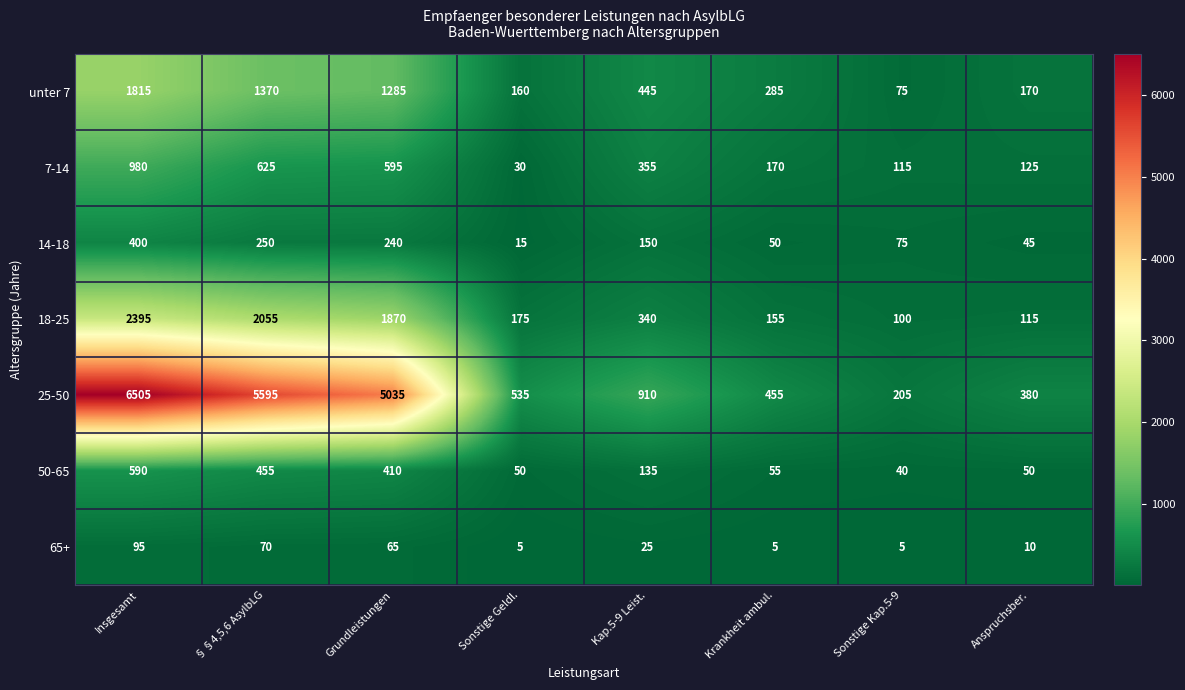

At Kap.5-9 Leist., list the series in order from smallest to largest.

65+, 50-65, 14-18, 18-25, 7-14, unter 7, 25-50